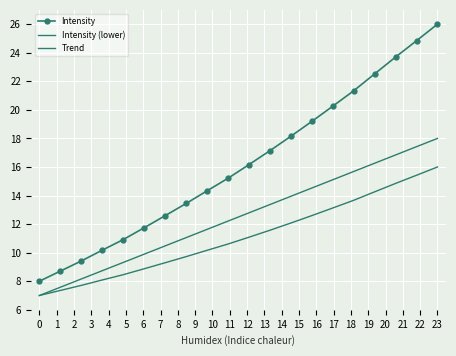

At which category is the sum across all series the highest?

23